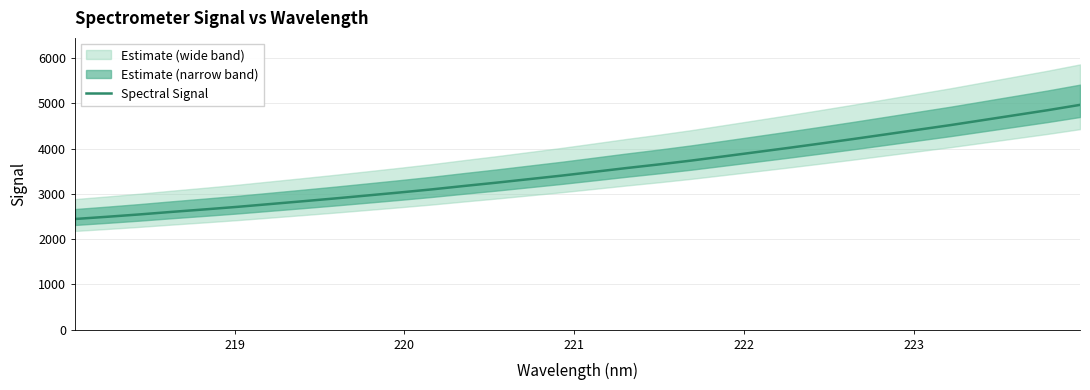

How many values are below 3484?

16